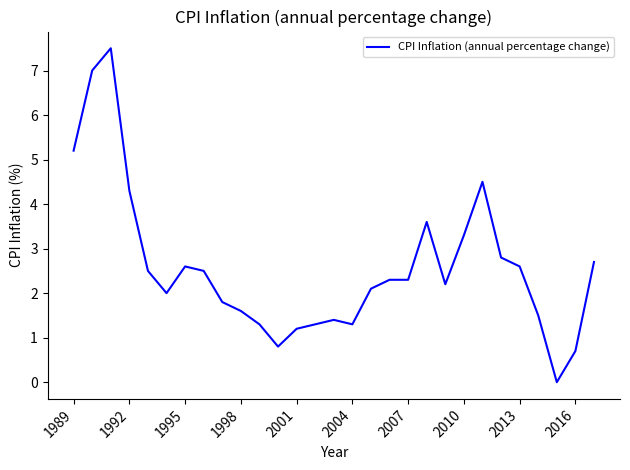

What is the maximum value shown in the chart?

7.5